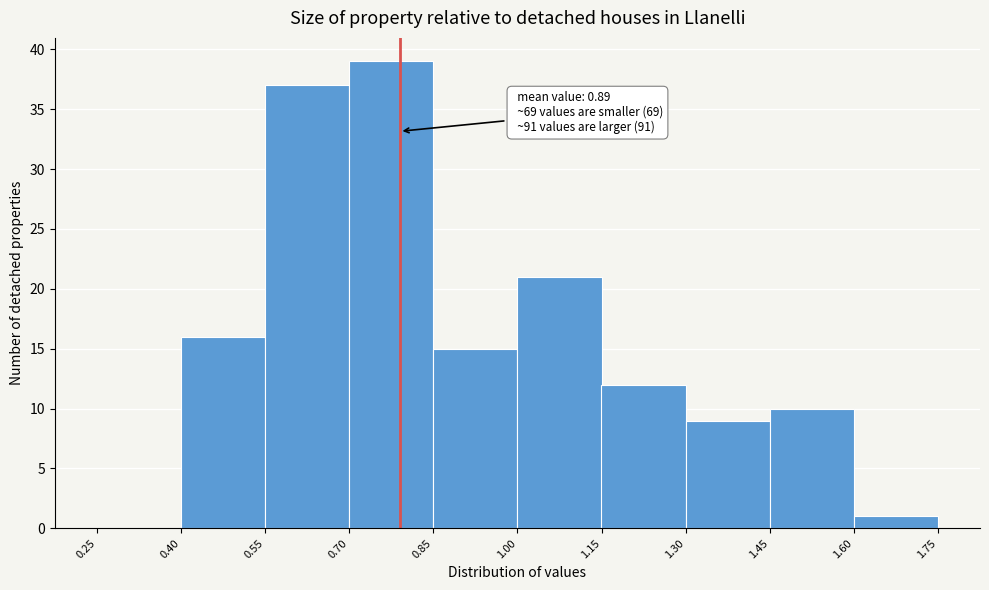

Over which range of the x-axis is the bar tallest?

0.70 to 0.85